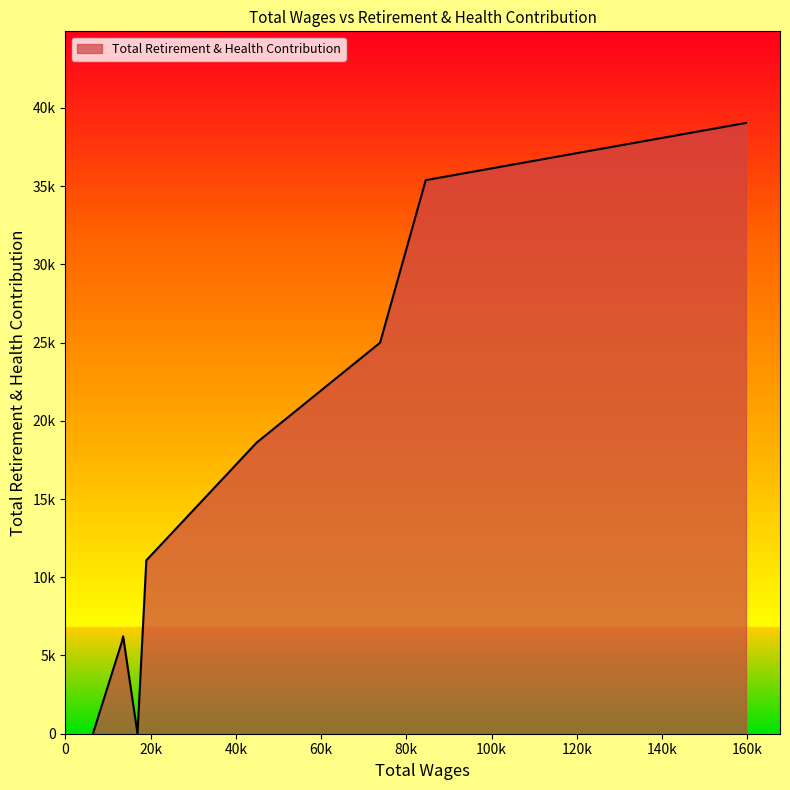

Does the chart have visible grid lines?

No